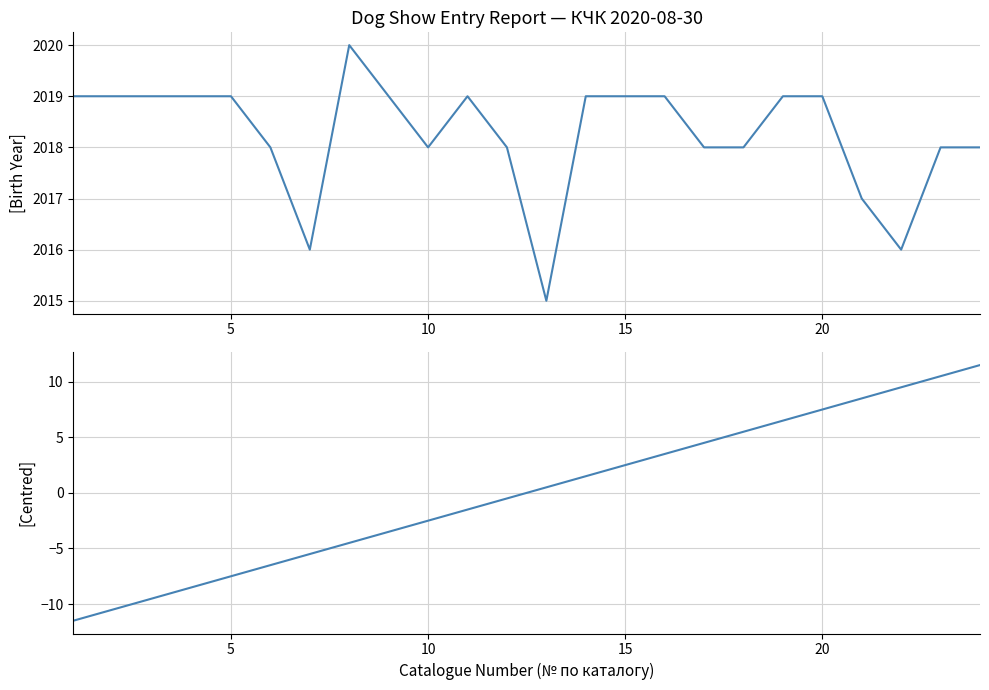

Is it true that Catalogue No. equals 2019.0 at 15?

True